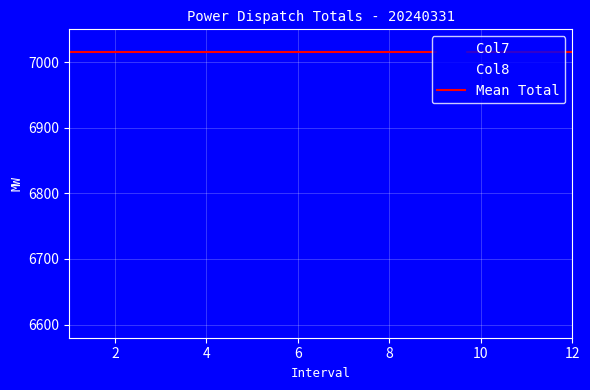

At 4, list the series in order from smallest to largest.

Col8, Col7, Total